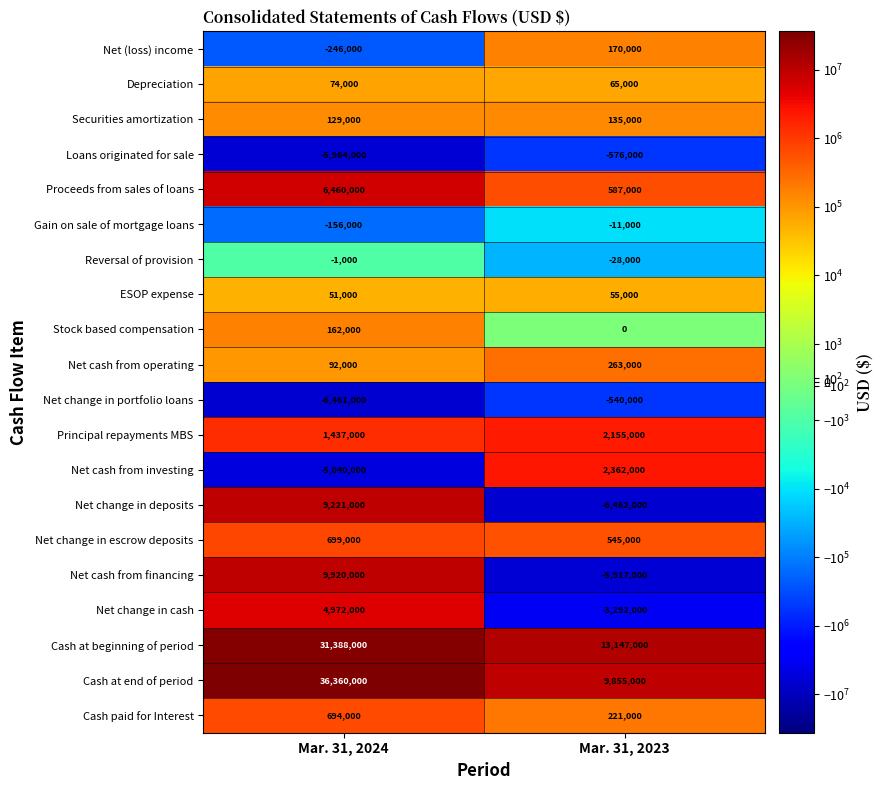

At Mar. 31, 2023, list the series in order from largest to smallest.

Cash at beginning of period, Cash at end of period, Net cash from investing, Principal repayments MBS, Proceeds from sales of loans, Net change in escrow deposits, Net cash from operating, Cash paid for Interest, Net (loss) income, Securities amortization, Depreciation, ESOP expense, Stock based compensation, Gain on sale of mortgage loans, Reversal of provision, Net change in portfolio loans, Loans originated for sale, Net change in cash, Net cash from financing, Net change in deposits